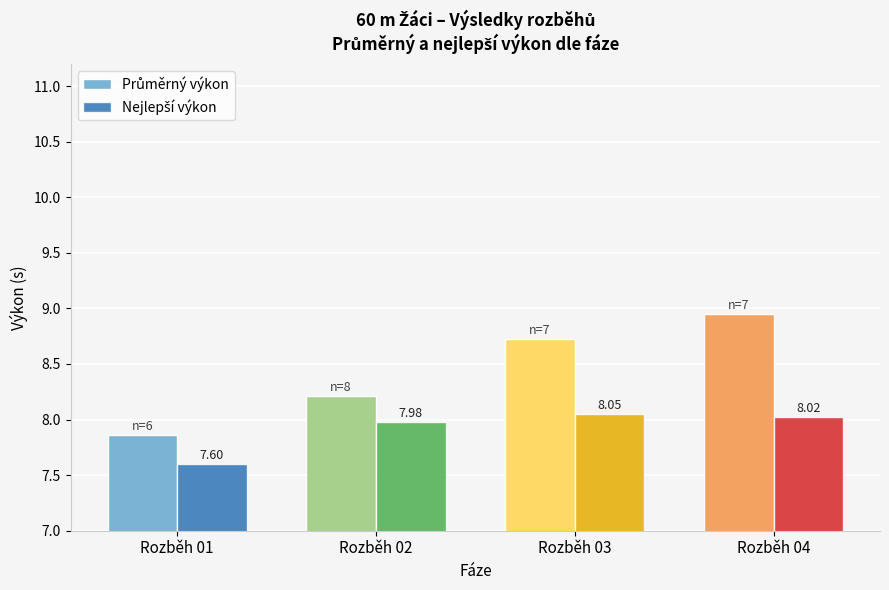

At which category is the sum across all series the highest?

Rozběh 04